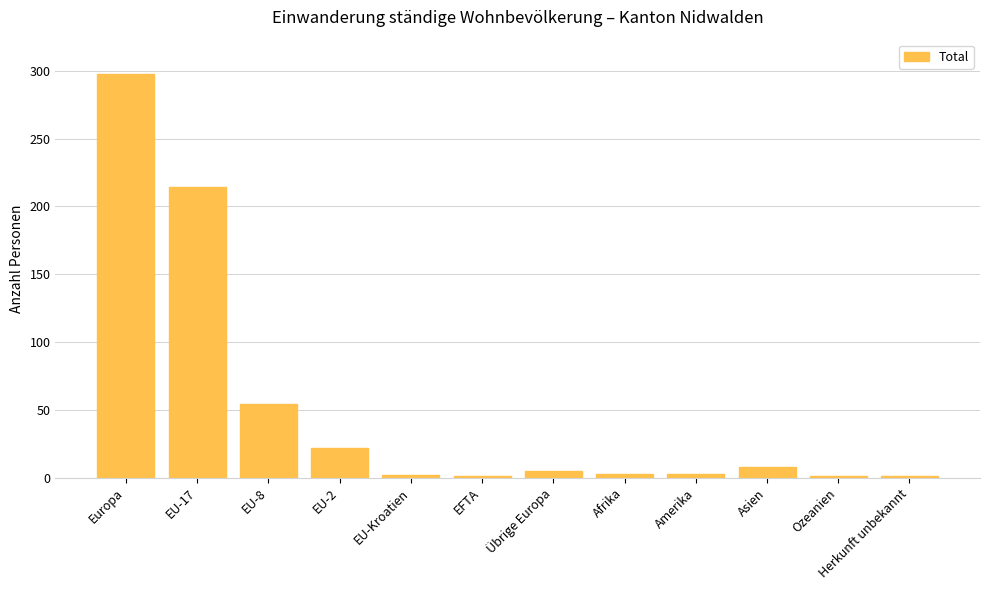

What is the ratio of the value at EU-2 to the value at EFTA?

22.0